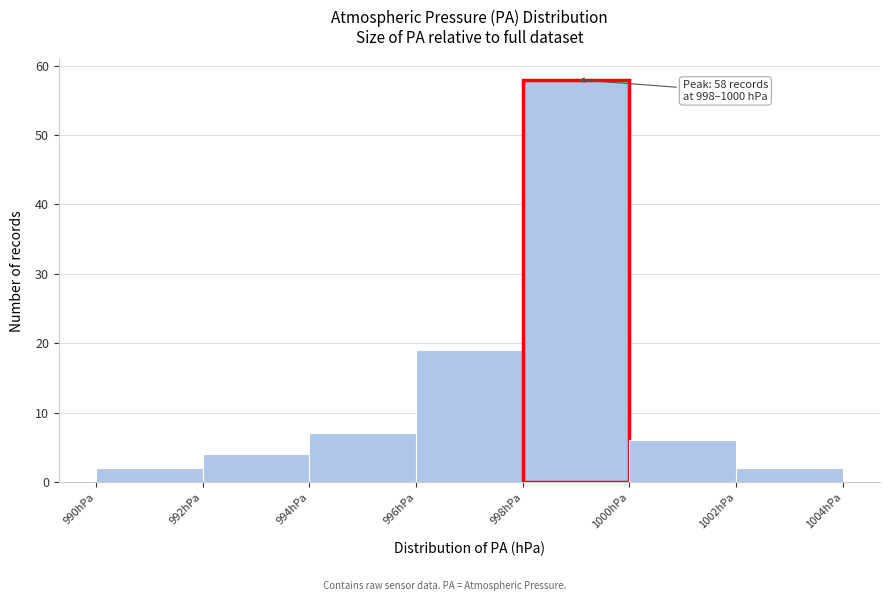

Which range on the x-axis has the tallest bar?

998 to 1000